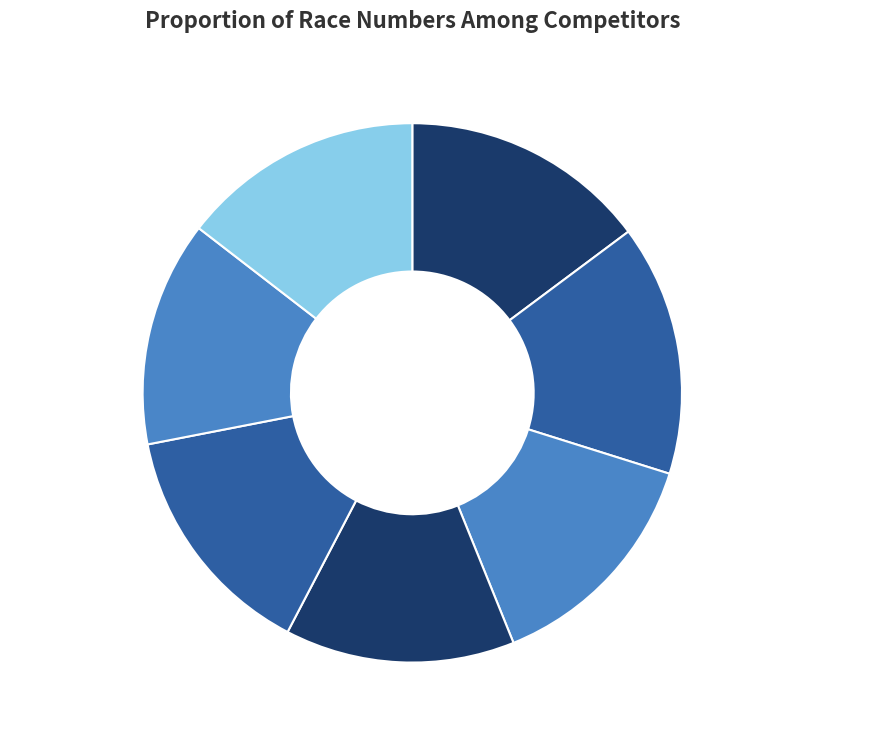

Which has a higher value, Johannes Mühlbacher, 15% or David RITTER, 14%?

Johannes Mühlbacher, 15%